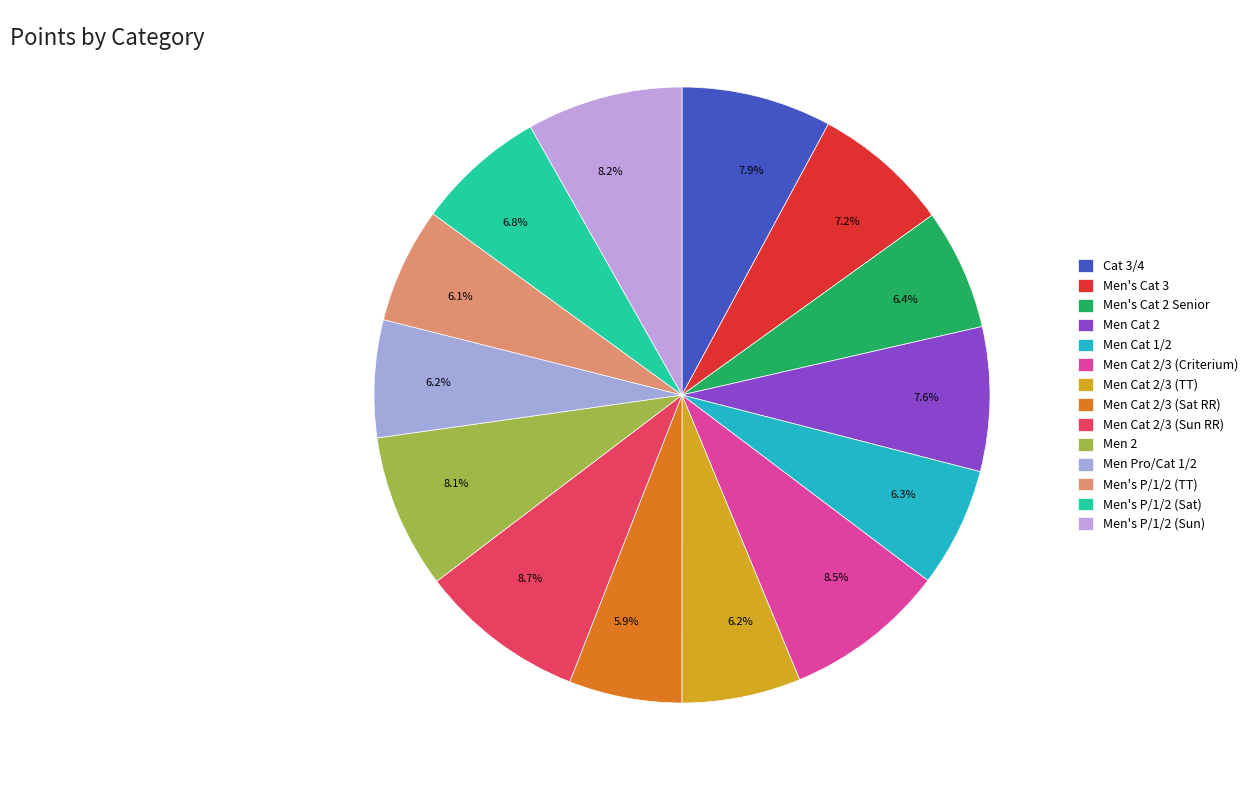

How many segments does this pie chart have?

14